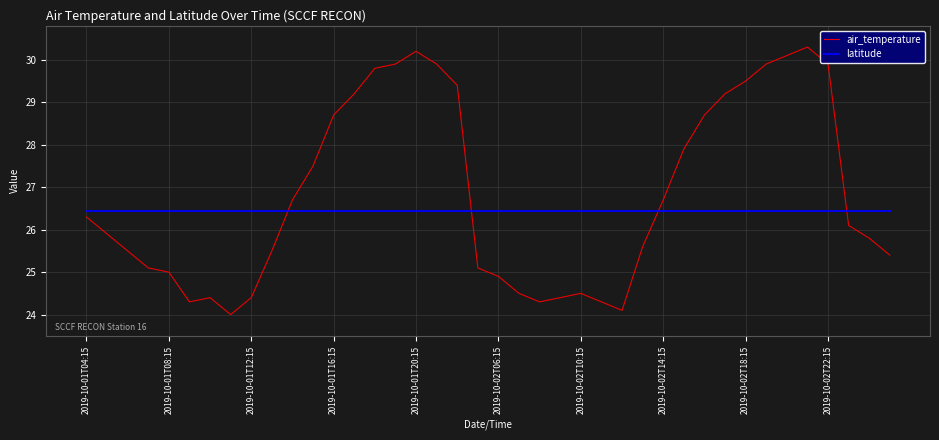

What is the maximum value shown in the chart?

30.3